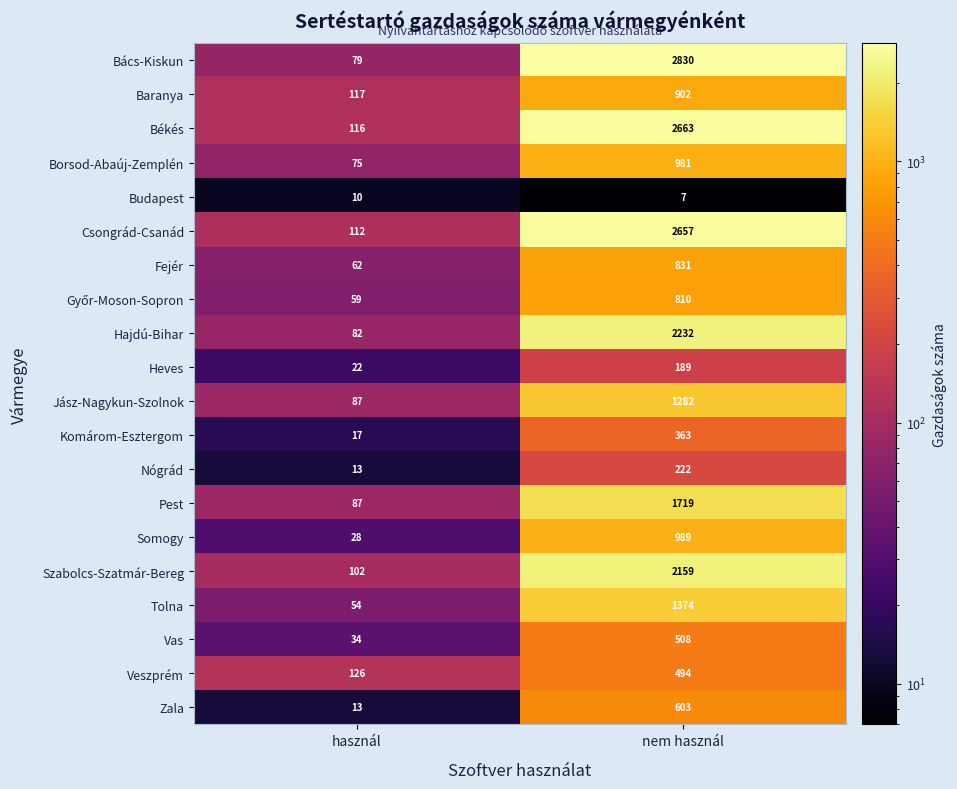

Where is Zala nearest to the value 308?

használ